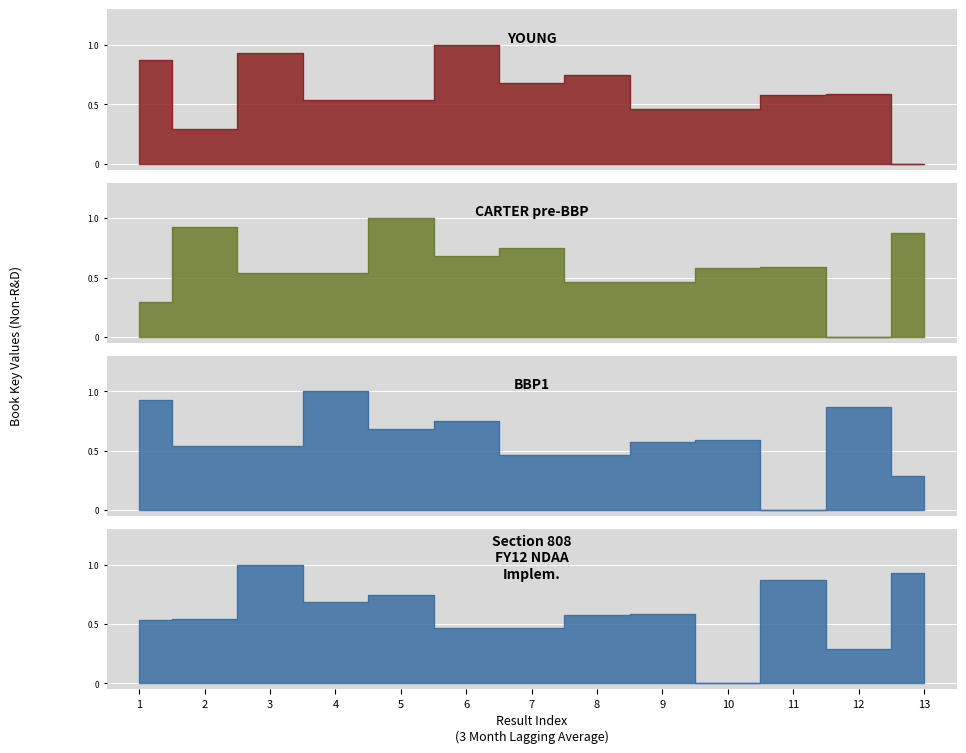

Which series has the largest range (max minus min)?

YOUNG